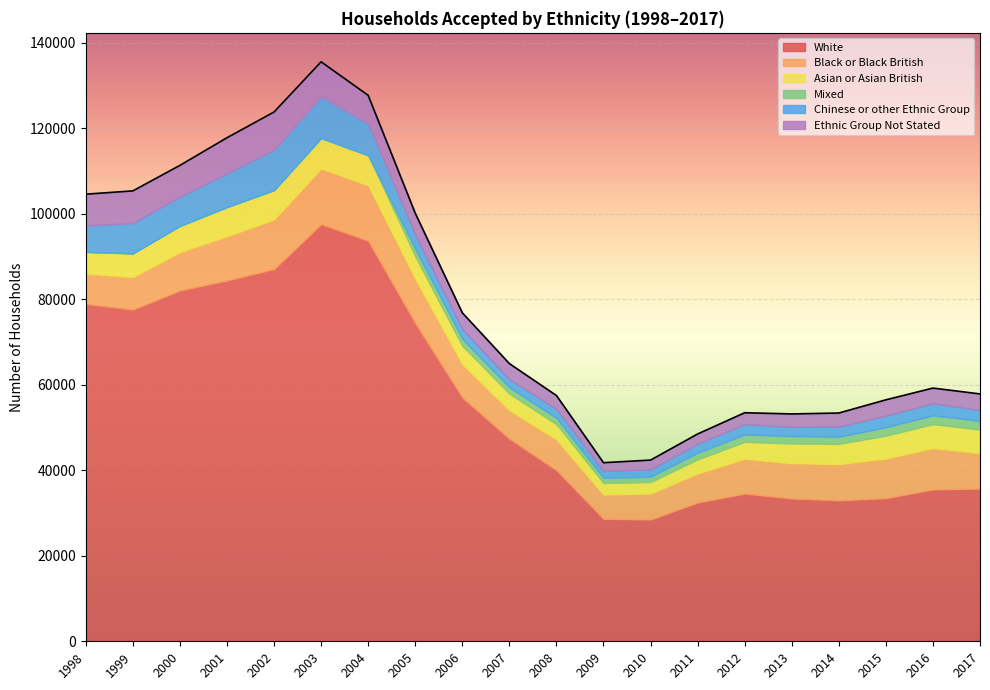

List the series in order of their peak value, highest first.

White, Black or Black British, Chinese or other Ethnic Group, Ethnic Group Not Stated, Asian or Asian British, Mixed